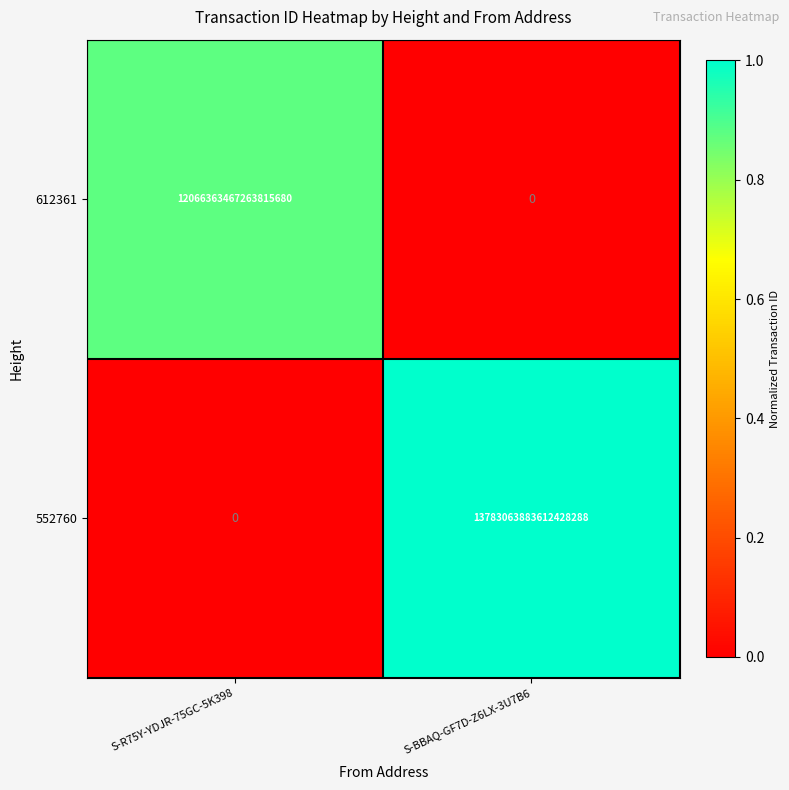

The value of 552760 at S-R75Y-YDJR-75GC-5K398 is -4767544157139087360. True or false?

False